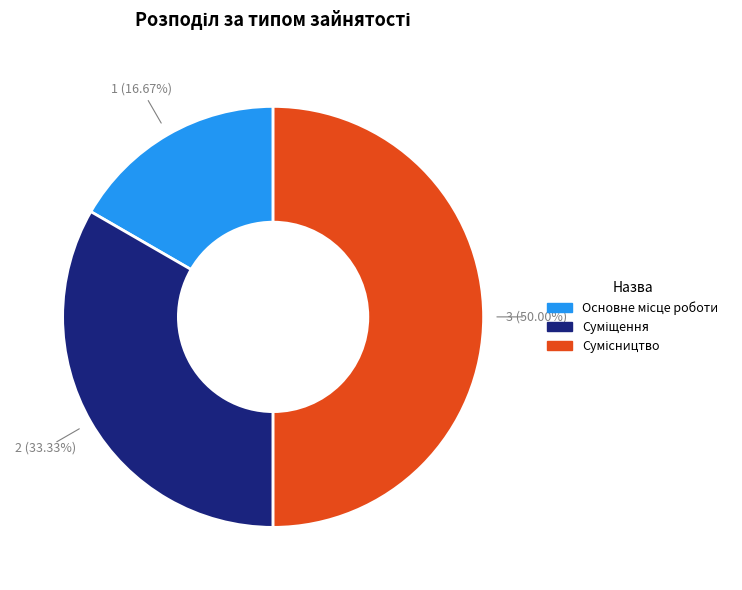

Which has a higher value, Сумісництво or Суміщення?

Сумісництво